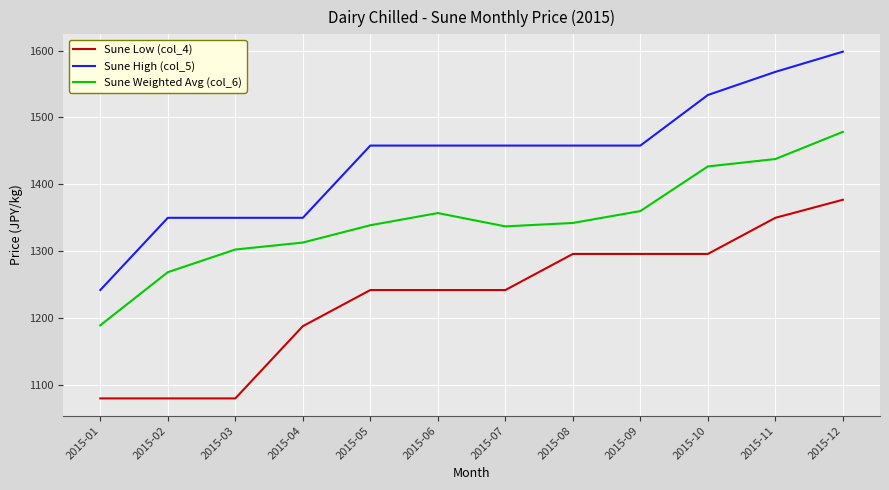

What is the maximum value for Sune Low (col_4)?

1377.0